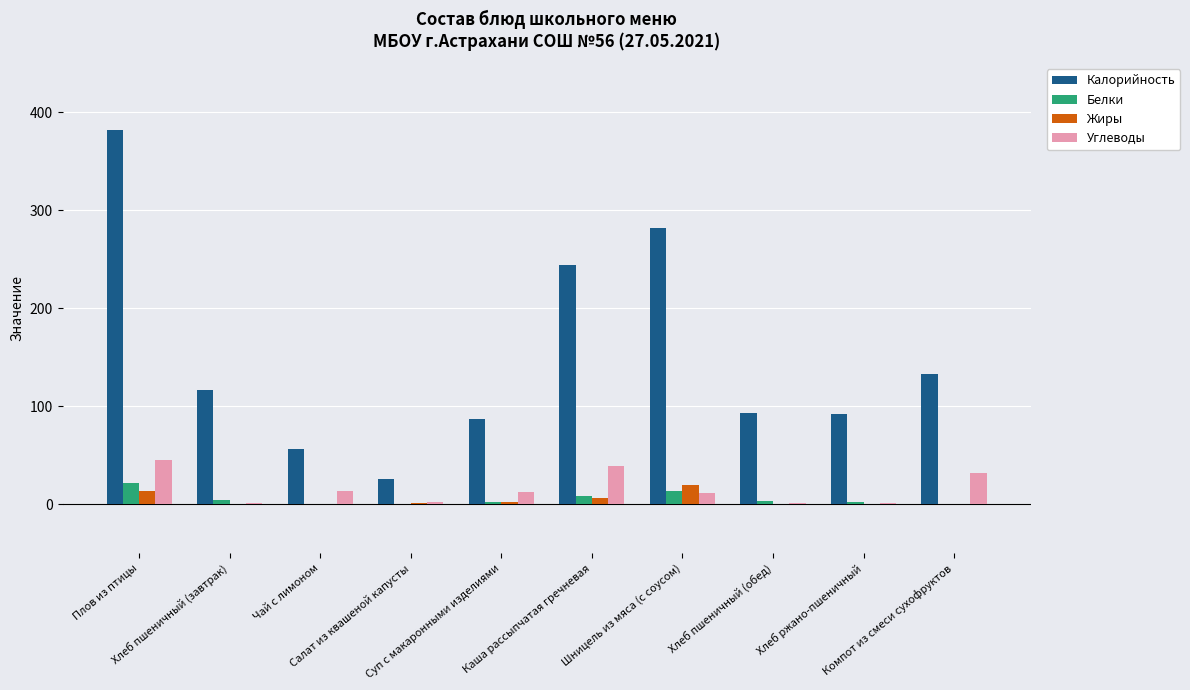

What is the sum of all Белки values?

56.0